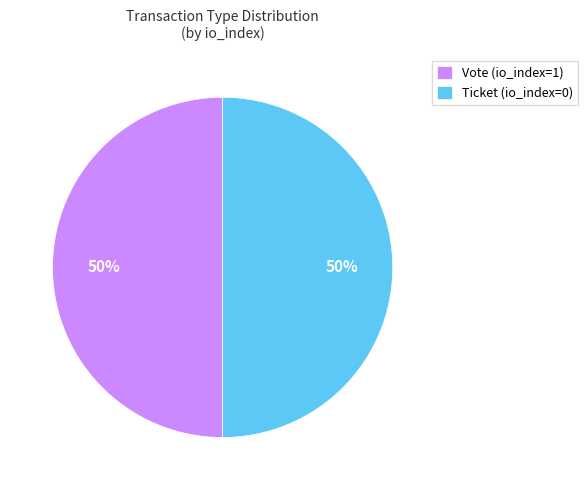

How many slices are in this pie chart?

2